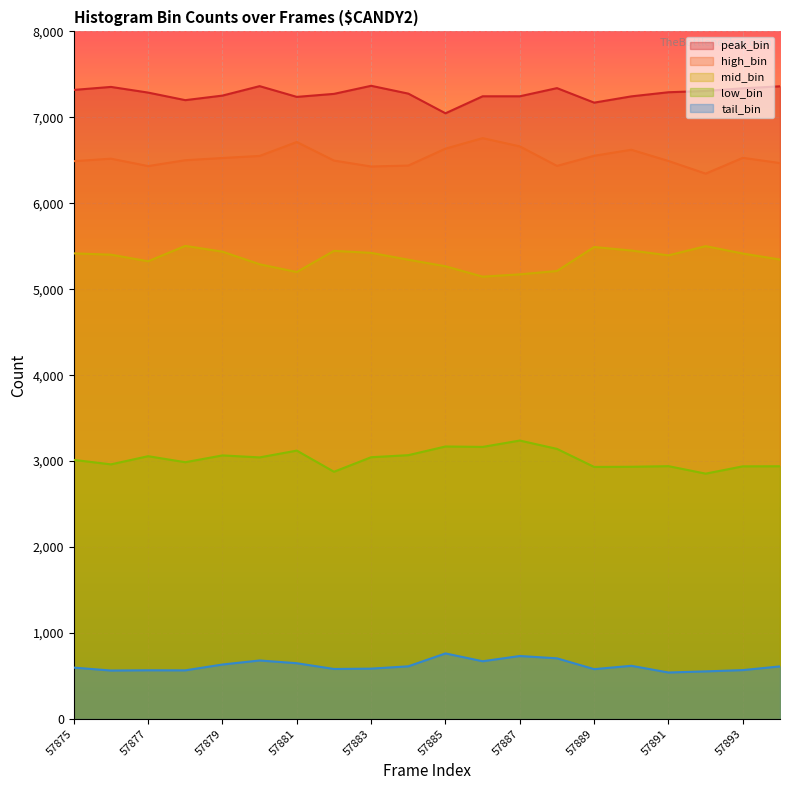

True or false: high_bin and tail_bin cross at least once.

False